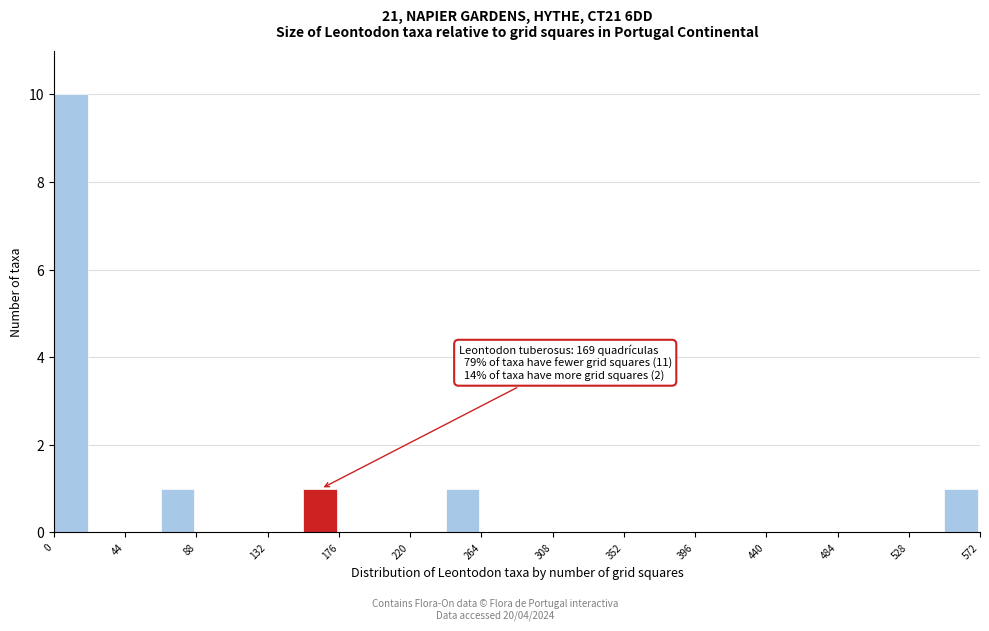

Over which range of the x-axis is the bar tallest?

0 to 22